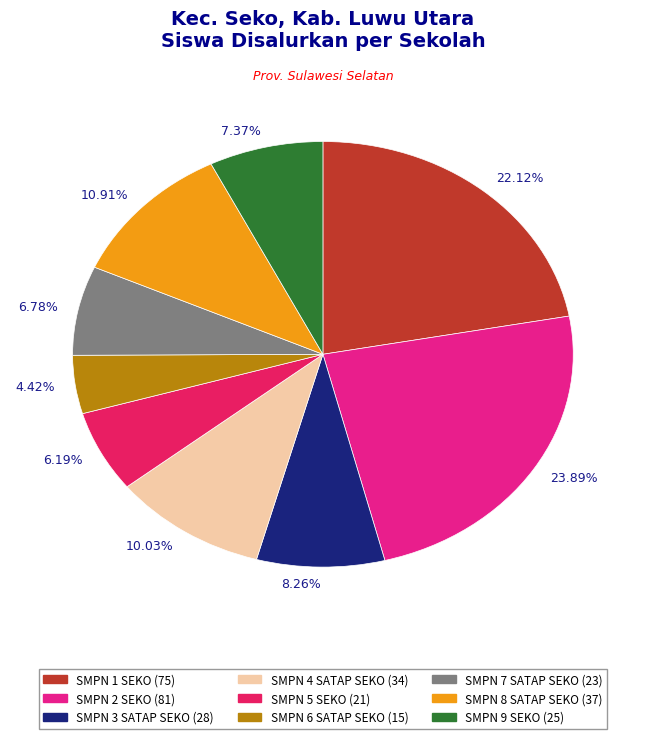

Rank the categories by value from highest to lowest.

23.89%, 22.12%, 10.91%, 10.03%, 8.26%, 7.37%, 6.78%, 6.19%, 4.42%